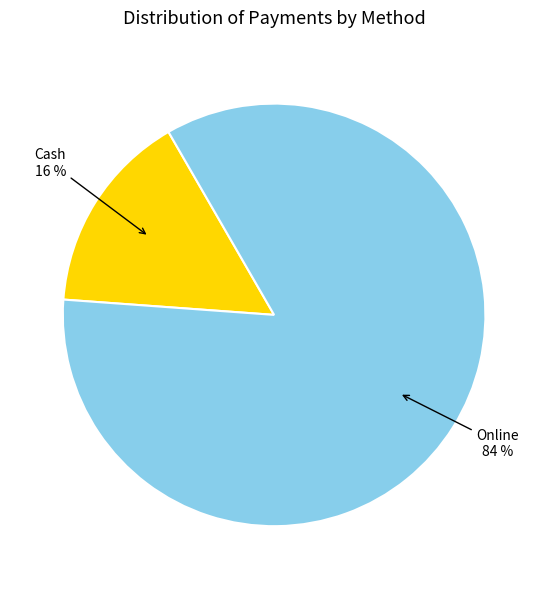

Is there any slice that represents more than half of the pie?

Yes